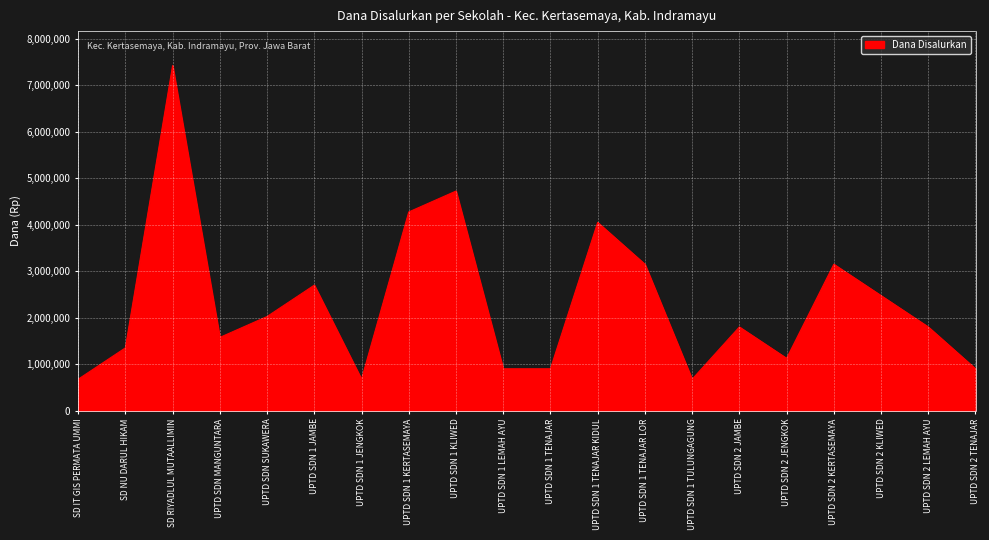

Does the chart display data point markers on the line(s)?

No